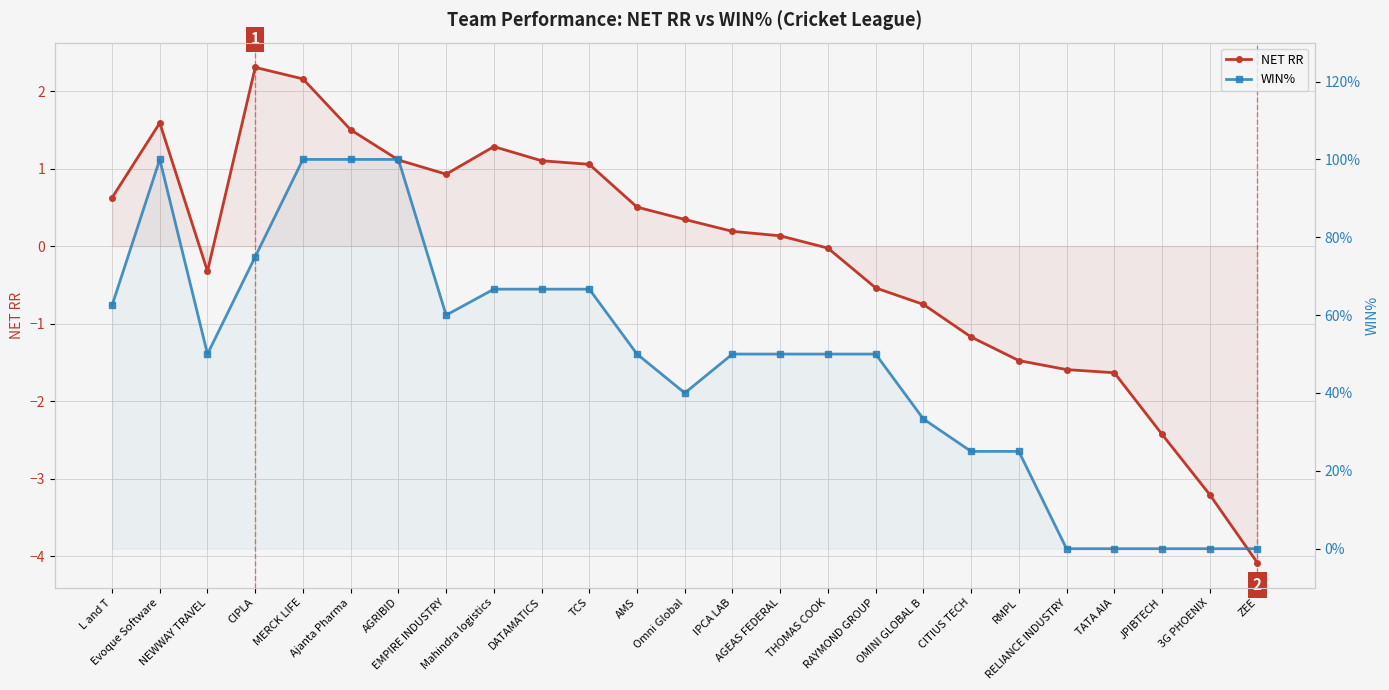

What is the average value of the NET RR series?

-0.1